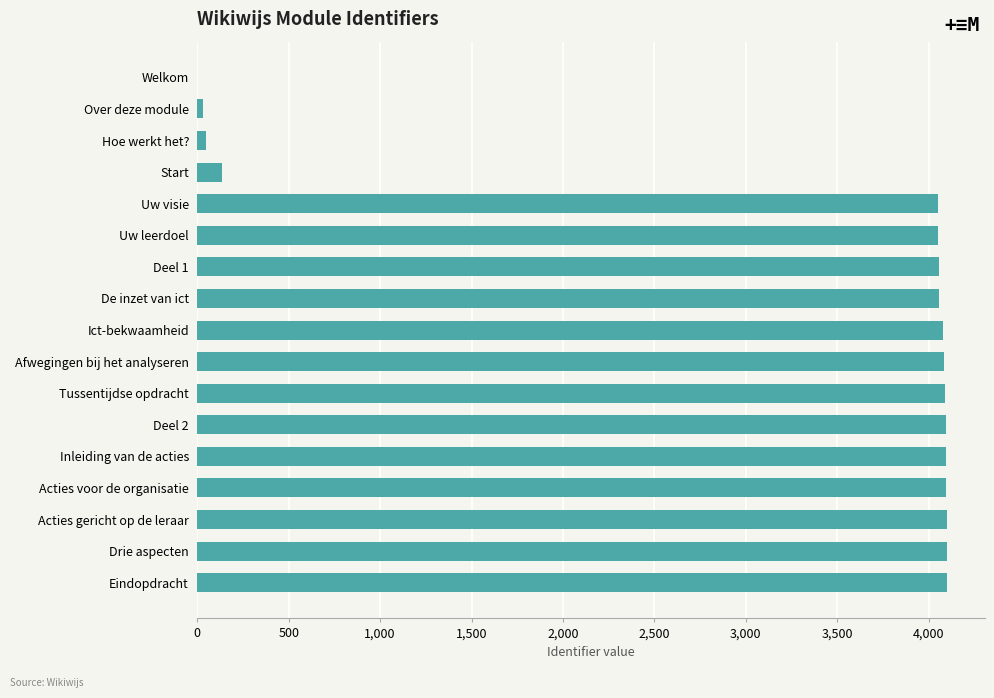

Which has a higher value, Start or Deel 2?

Deel 2